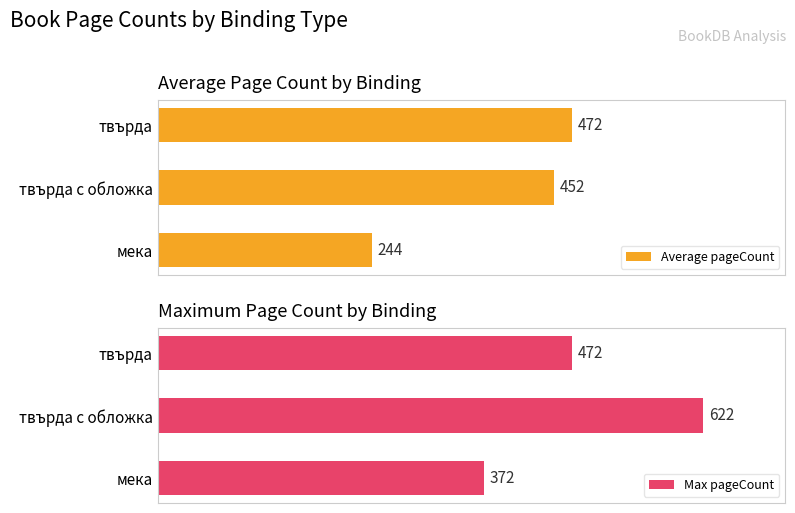

True or false: Max pageCount has a value of 401 at 1.

False